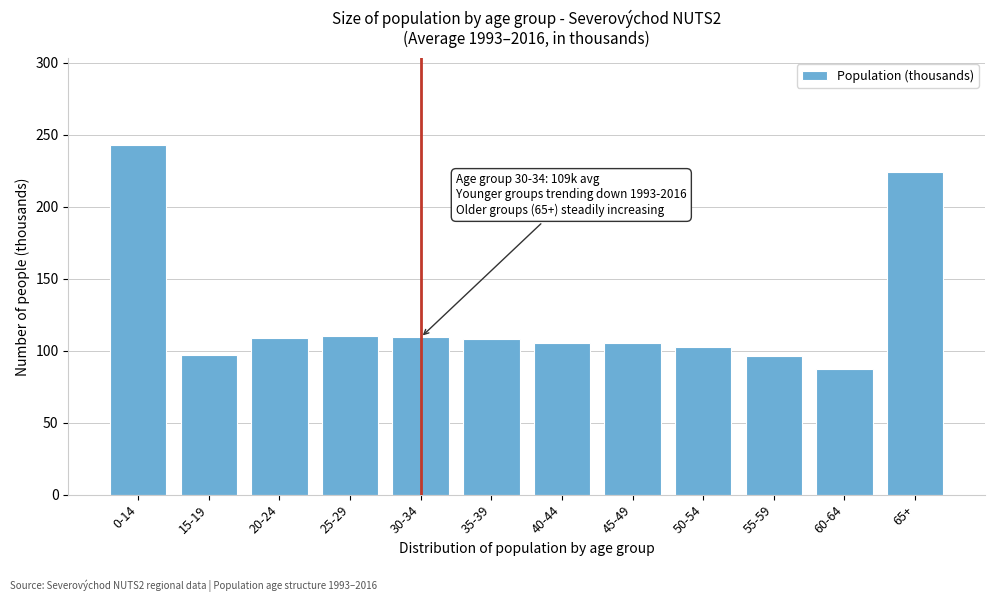

Between 0-14 and 40-44, which is larger?

0-14